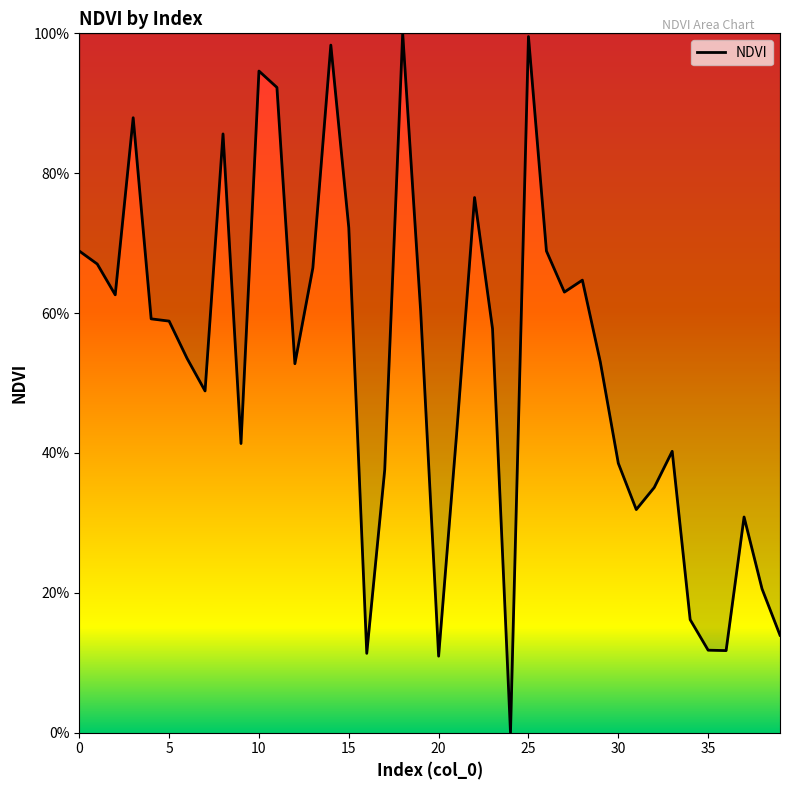

How many points are higher than both their immediate neighbors (excluding endpoints)?

10